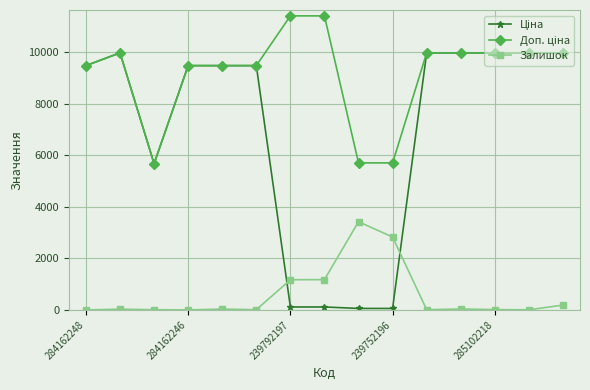

What is the average value of the Залишок series?

594.7